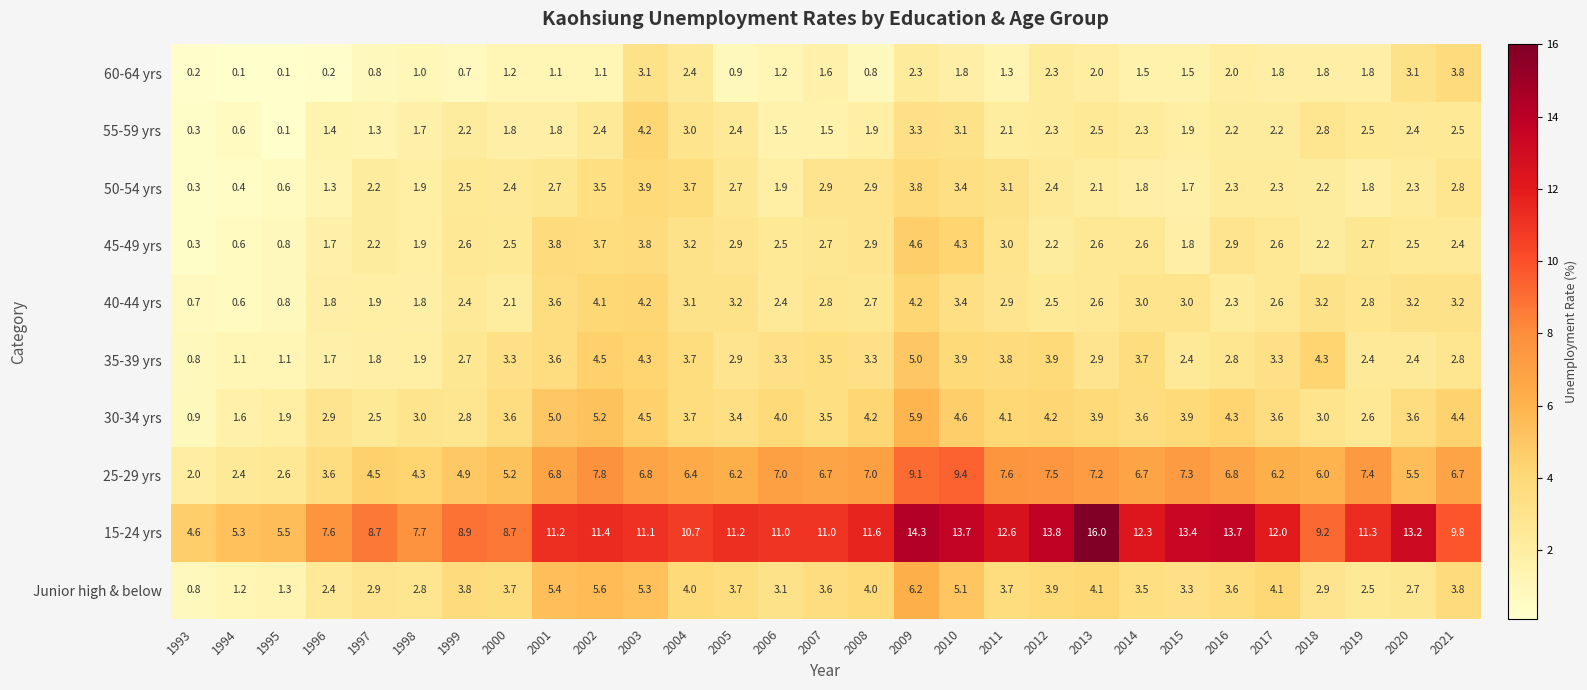

What is the maximum value for 35-39 yrs?

5.0